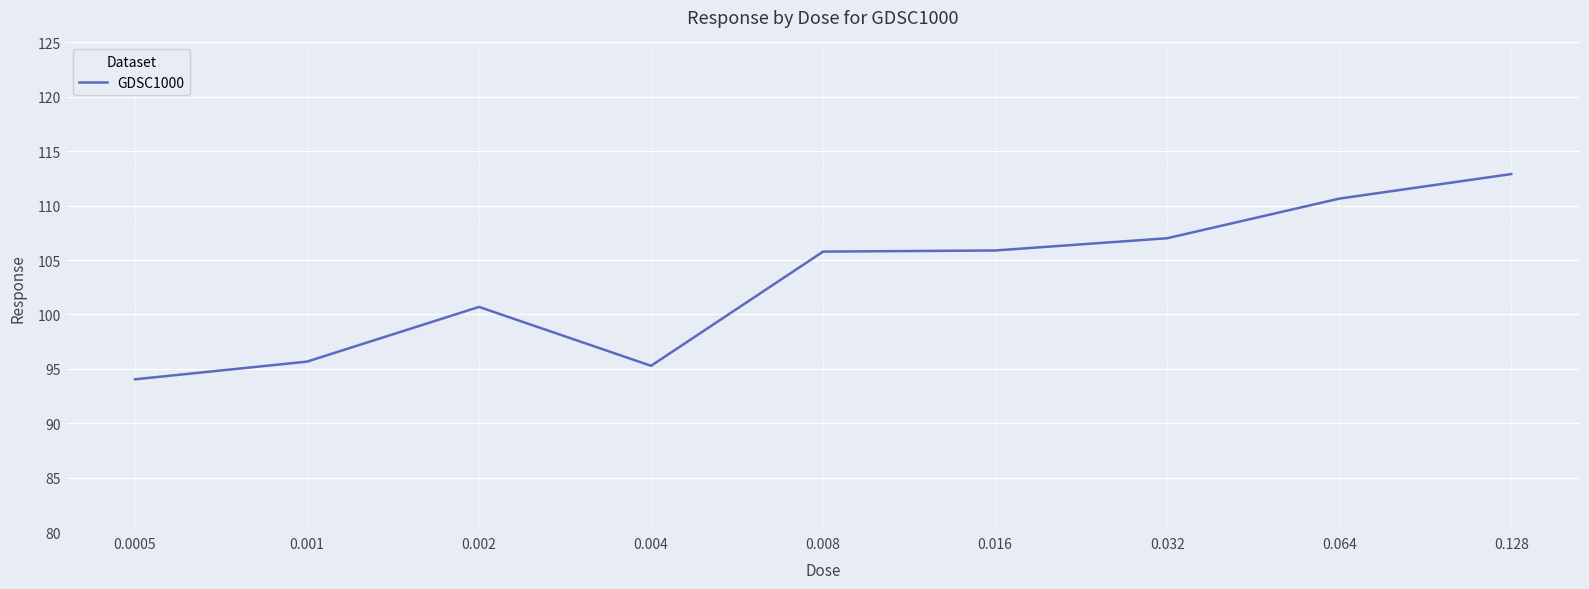

Is it true that the value at 0.064 is 68.8?

False